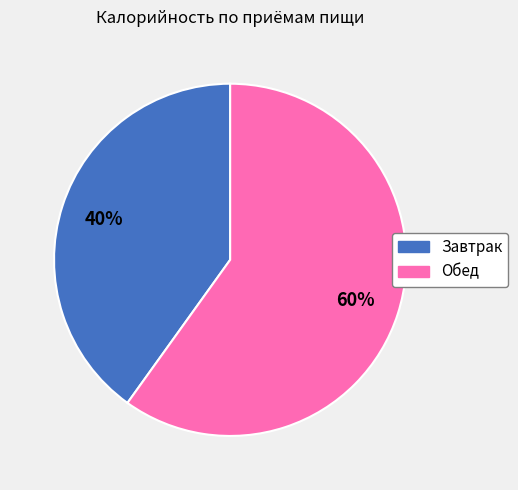

True or false: Обед accounts for 47% of the total.

False